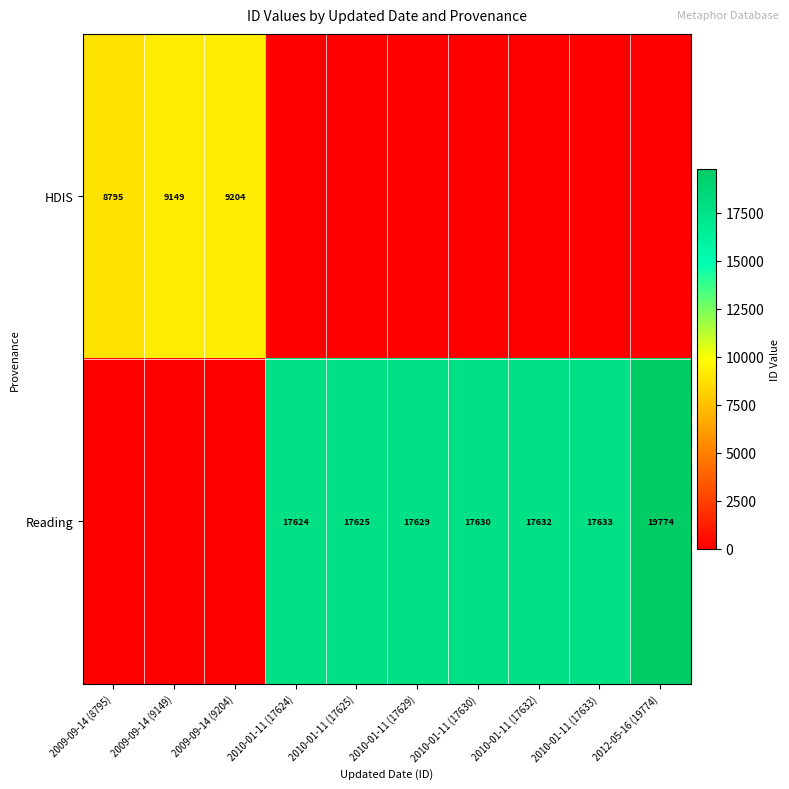

Is it true that Reading equals 7282 at 2010-01-11 (17629)?

False